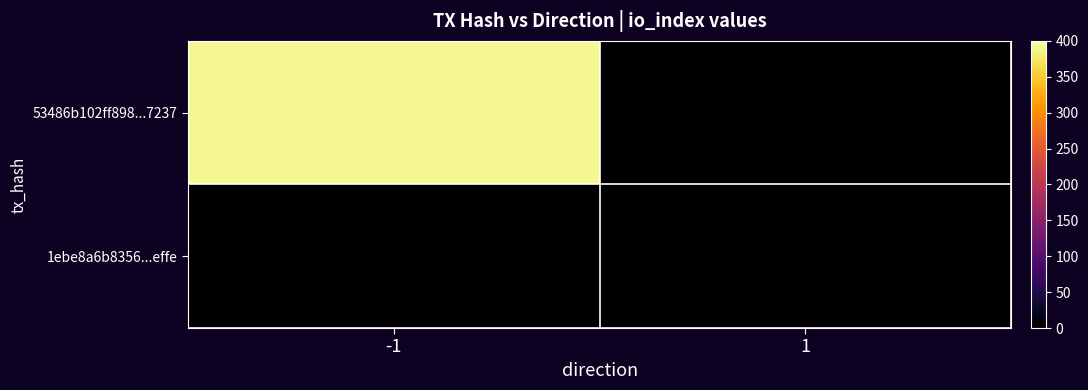

Reading left to right, what are all the values shown in this chart?

53486b102ff898...7237: -1=392	1=0
1ebe8a6b8356...effe: -1=0	1=0